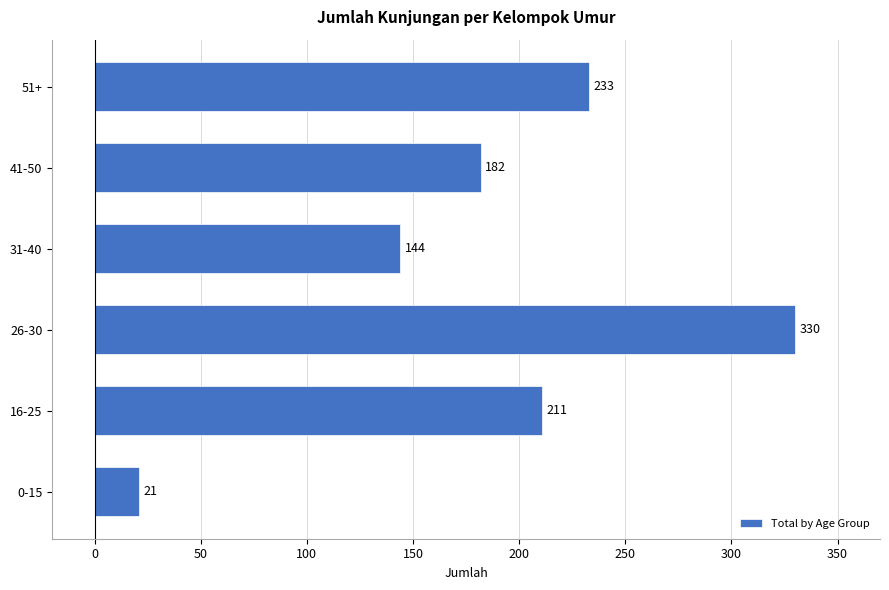

Reading bottom to top, what are all the values shown in this chart?

0-15=21	16-25=211	26-30=330	31-40=144	41-50=182	51+=233